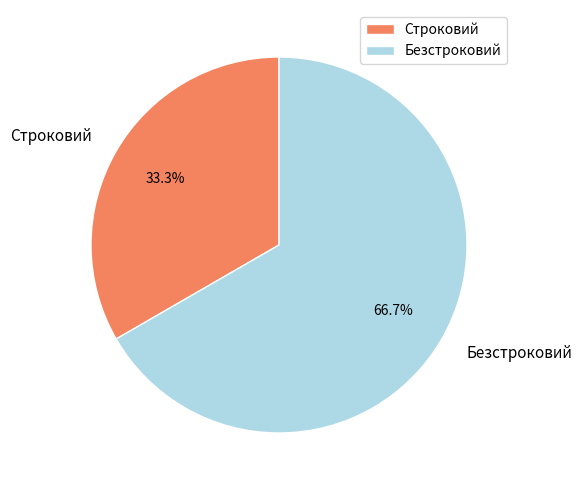

Approximately how many times larger is the value at Строковий compared to Безстроковий?

0.5